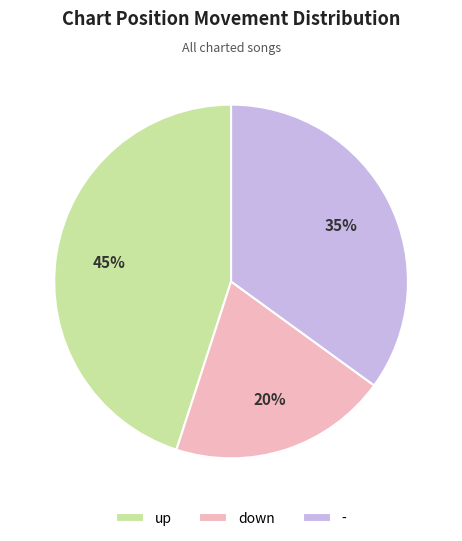

To the nearest percent, what portion does up represent?

45%